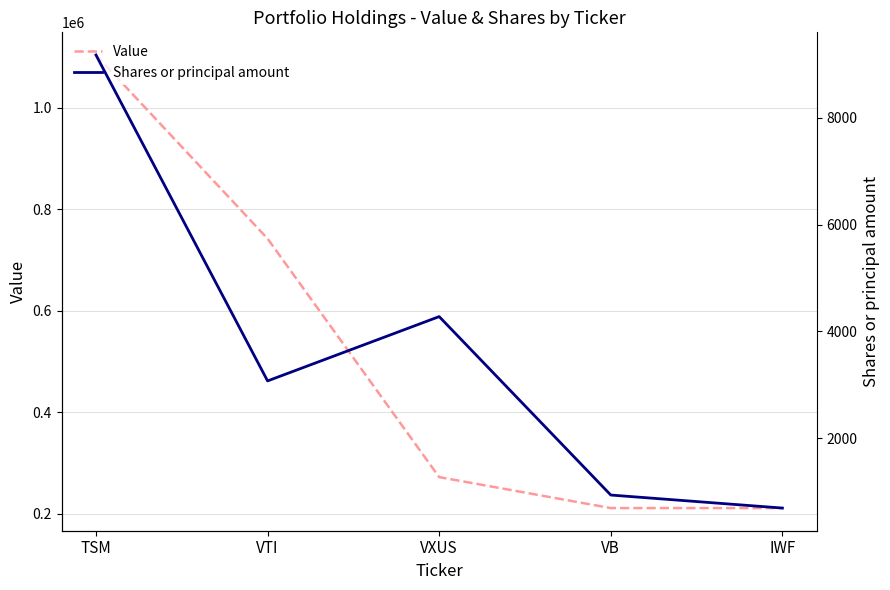

Which category has the lowest value in the Shares or principal amount series?

IWF